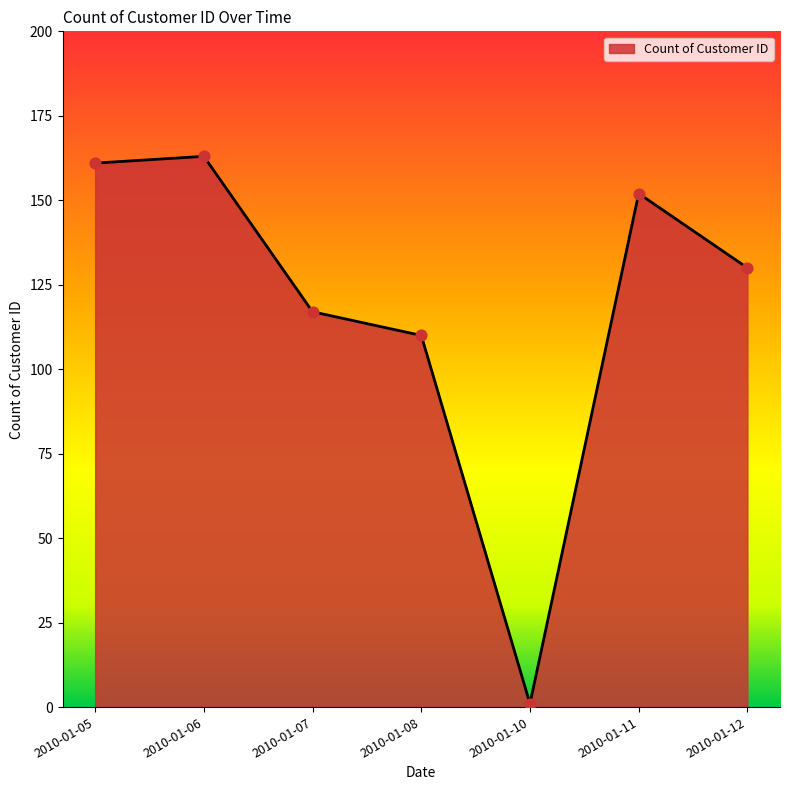

Between 2010-01-06 and 2010-01-12, which is larger?

2010-01-06